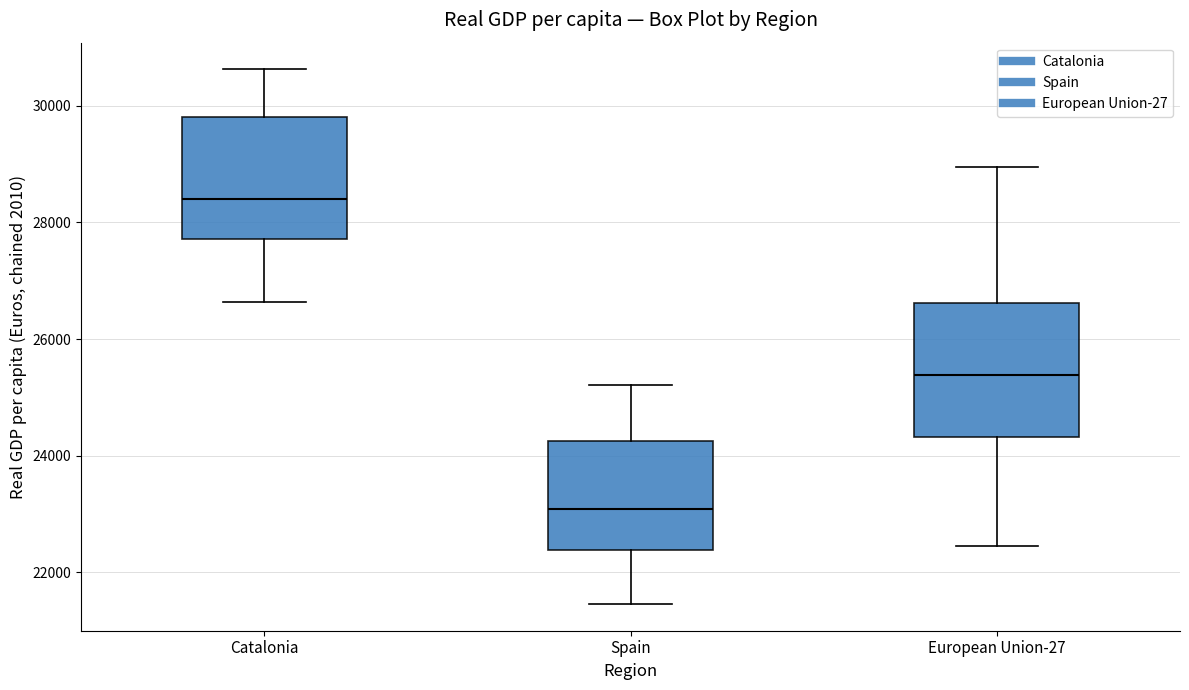

Reading left to right, transcribe this box plot: for each box, give where its median line is, the range the box spans, and where its two whiskers end, as read against the y-axis. The values are not printed on the chart, so give them approximately, as read against the axis.

Catalonia: median 28400, box 27800 to 29800, whiskers 26600 to 30600
Spain: median 23000, box 22400 to 24200, whiskers 21400 to 25200
European Union-27: median 25400, box 24400 to 26600, whiskers 22400 to 29000